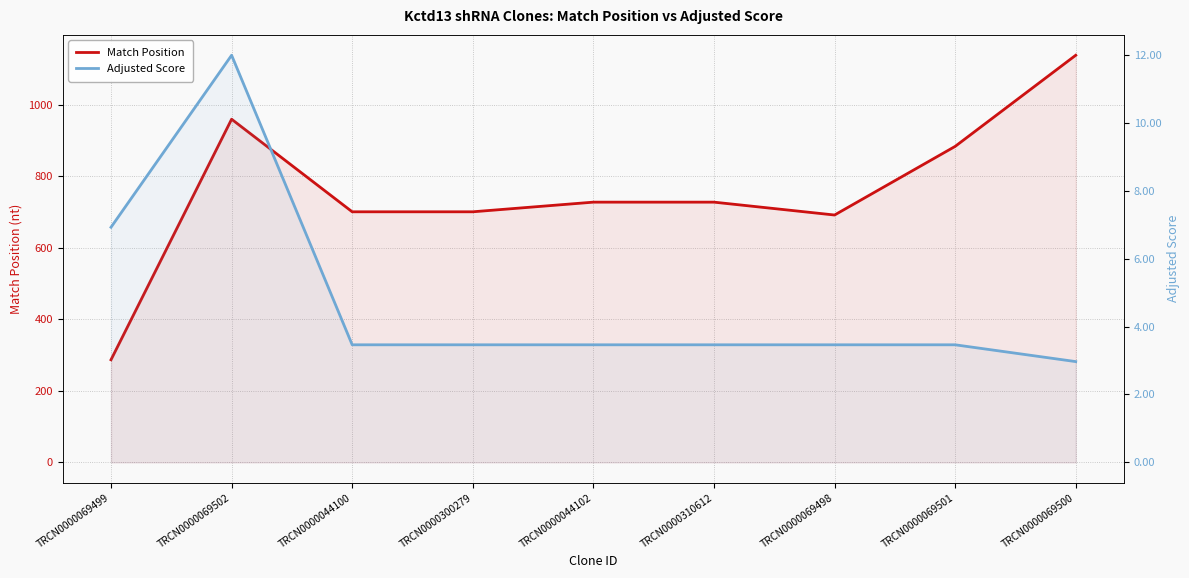

In Adjusted Score, how many points are higher than both neighbors (excluding endpoints)?

1